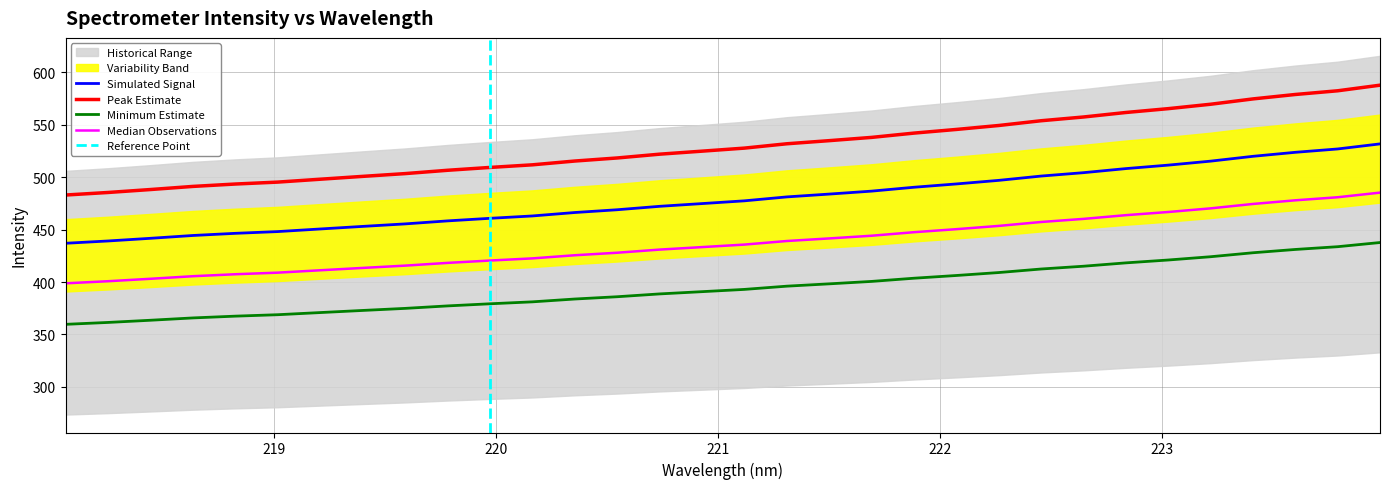

True or false: Simulated Signal and Minimum Estimate intersect in this chart.

False